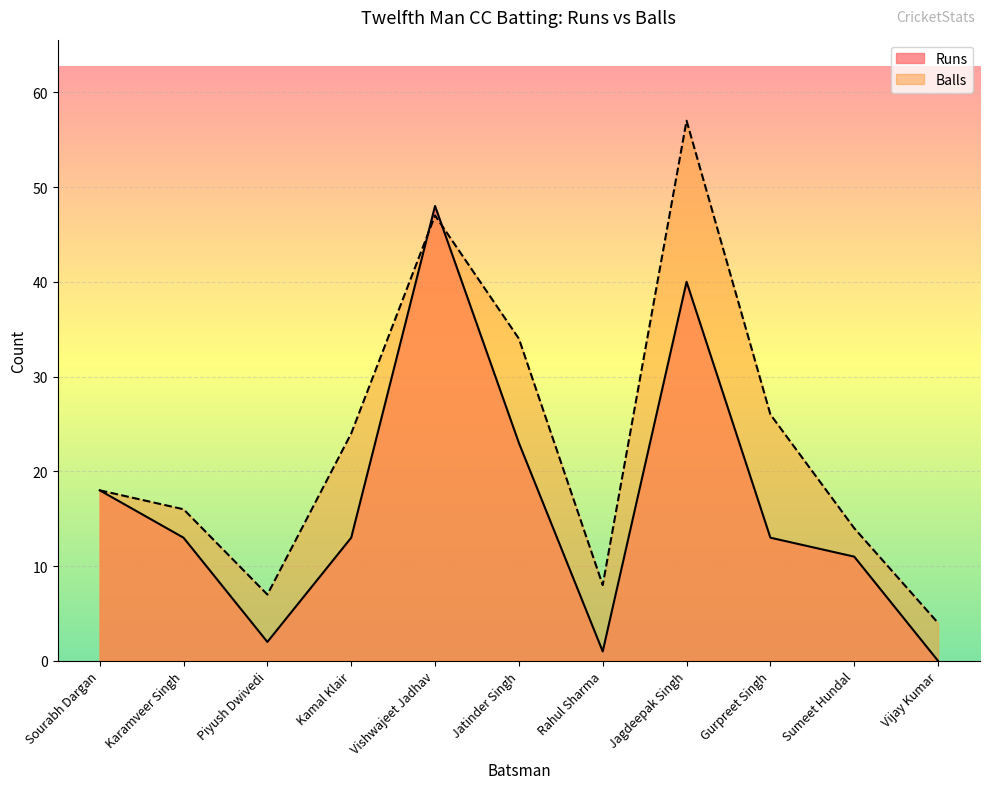

How many intersections are there between Balls and Runs?

2